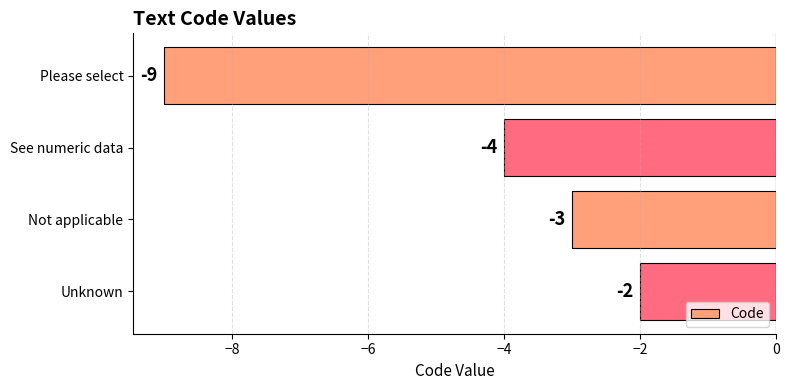

What is the greatest value displayed?

-2